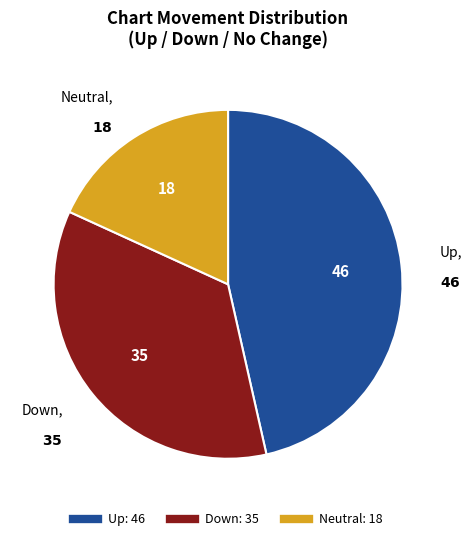

Is there any slice that represents more than half of the pie?

No